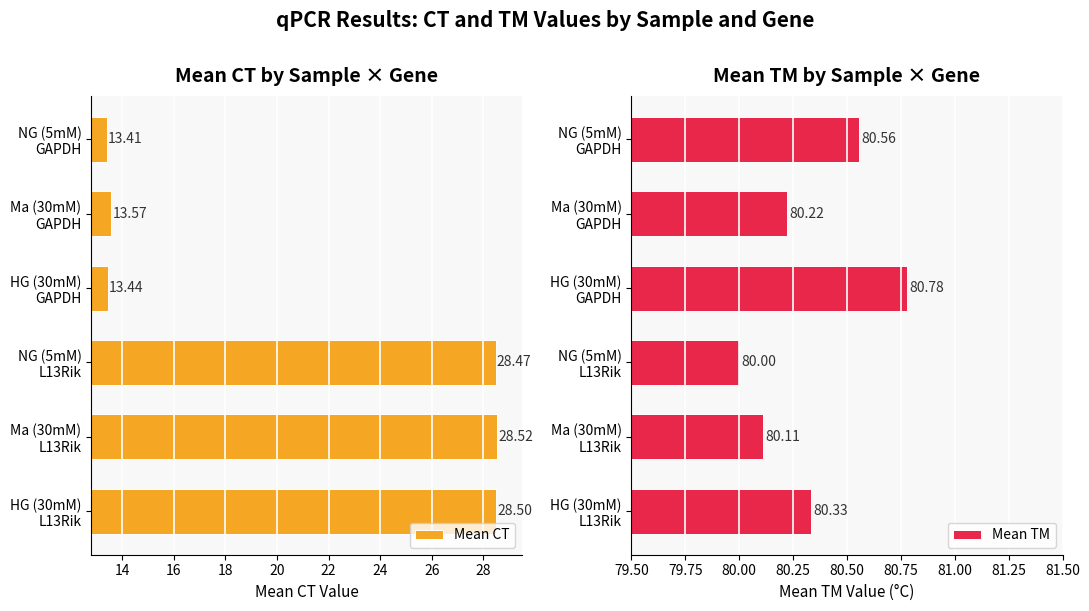

List the series in order of their peak value, highest first.

Mean TM, Mean CT